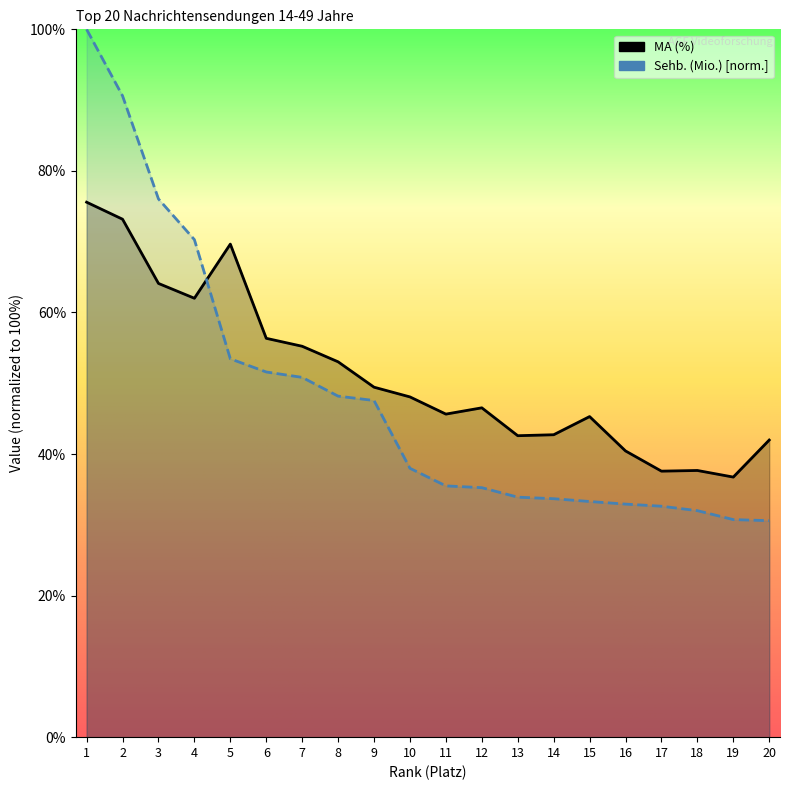

What is the difference between the maximum and minimum values in the Sehb. (Mio.) series?

69.4